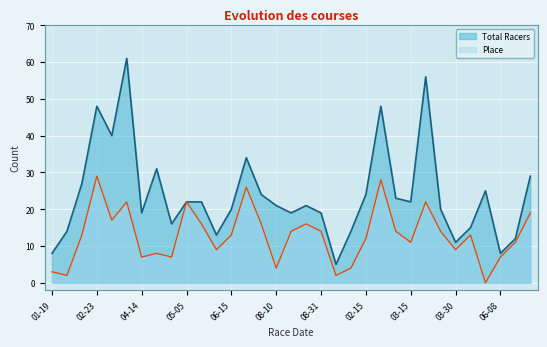

What is the highest value of the Total Racers series?

61